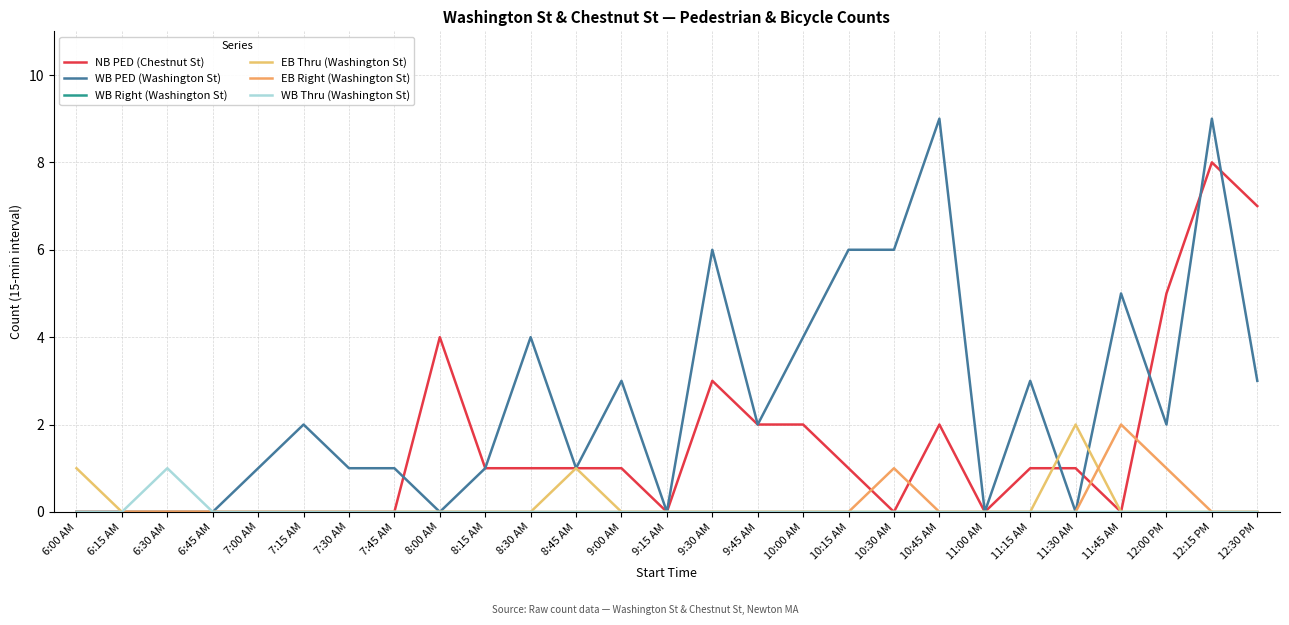

The value of NB PED (Chestnut St) at 7:45 AM is 0. True or false?

True